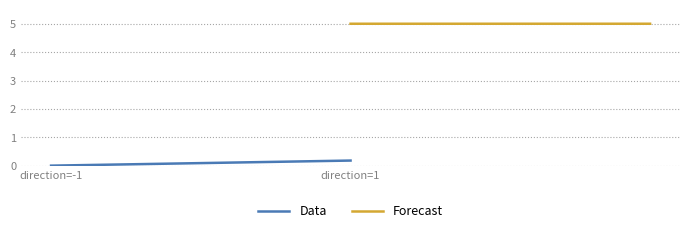

At which label is Data closest to 0?

direction=-1